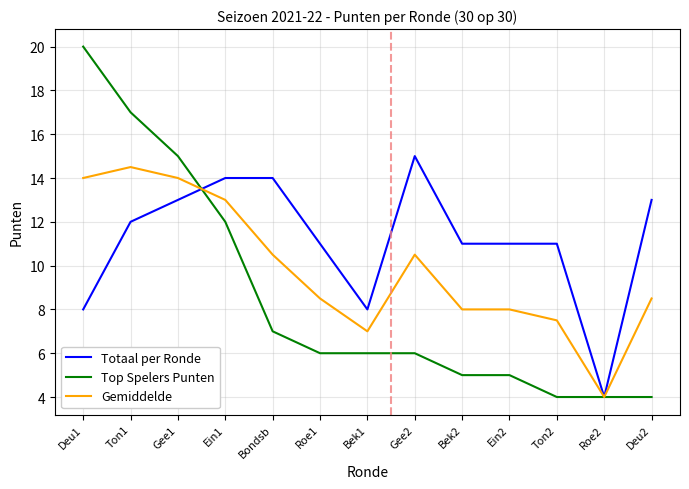

After their last crossing, which series has the higher values: Top Spelers Punten or Gemiddelde?

Gemiddelde